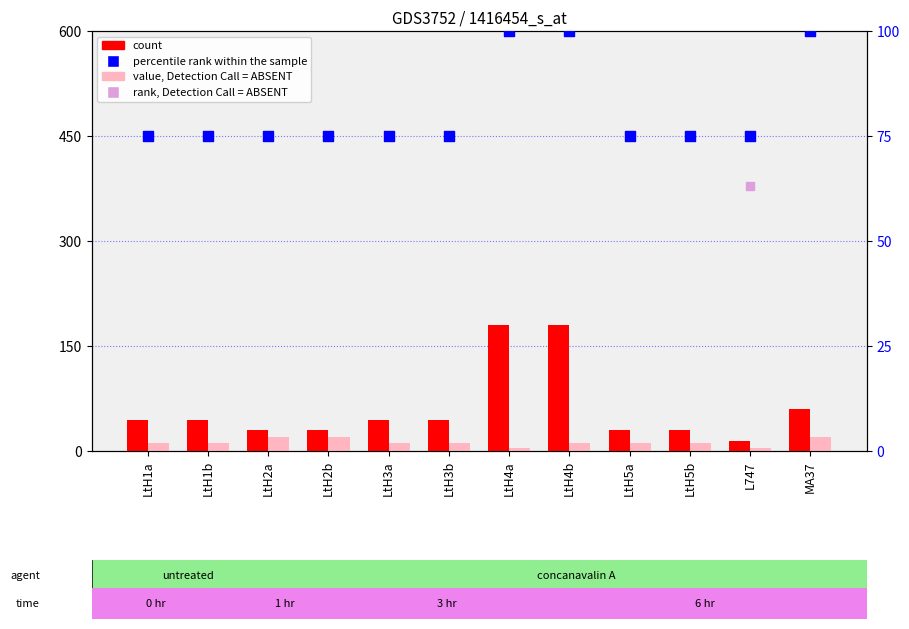

Which series contains the highest Y value?

count